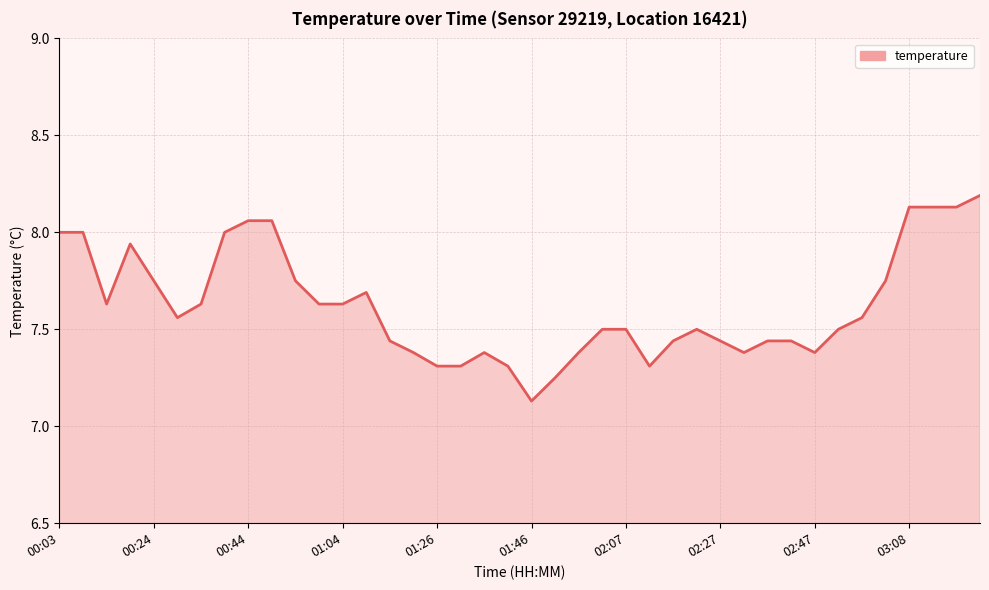

What is the greatest value displayed?

8.2